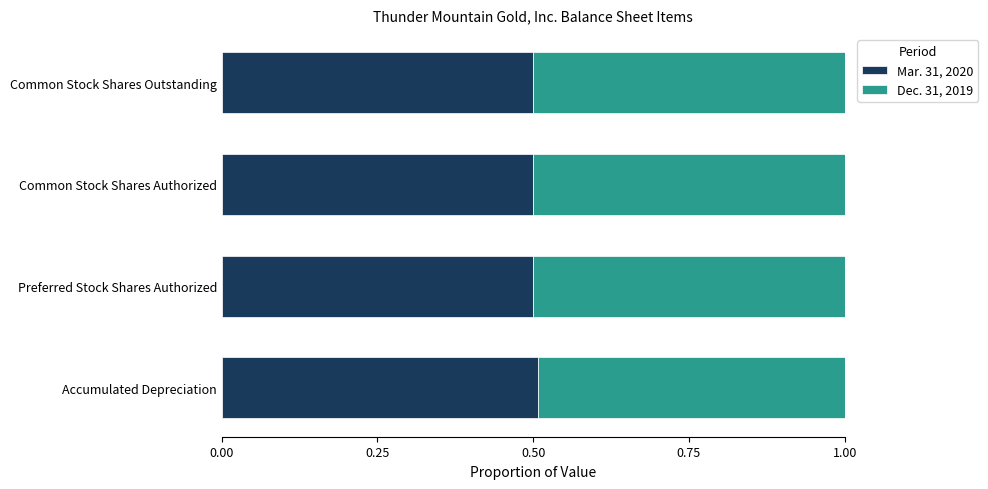

What is the total value across all series at Common Stock Shares Outstanding?

1.0